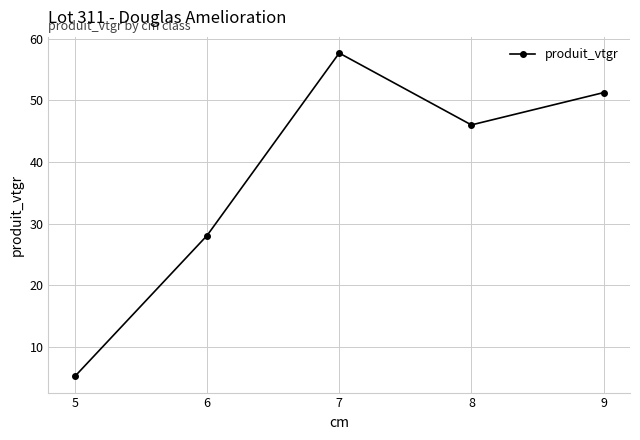

Reading left to right, list all the values displayed in this chart.

5.2	28.1	57.7	46.0	51.2